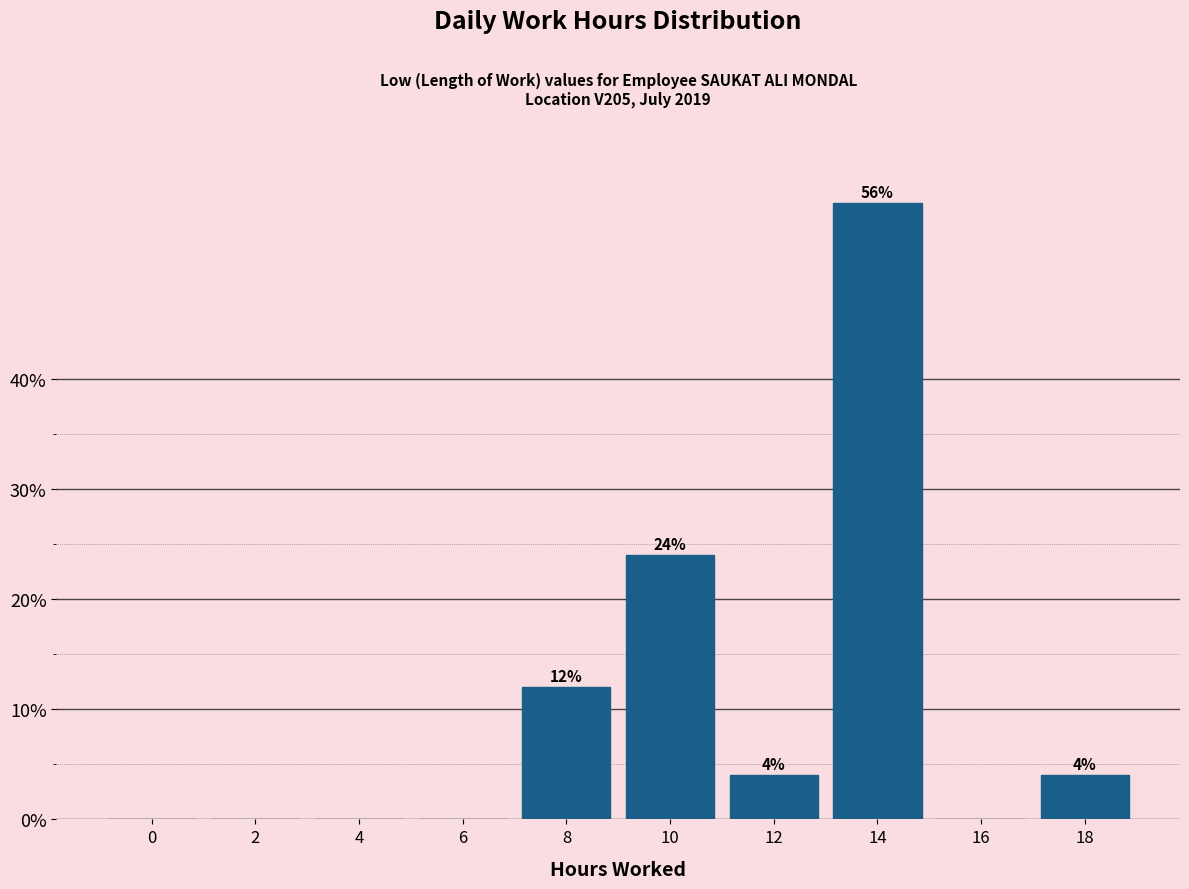

Reading left to right, list all the values displayed in this chart.

0=0.0	2=0.0	4=0.0	6=0.0	8=12.0	10=24.0	12=4.0	14=56.0	16=0.0	18=4.0